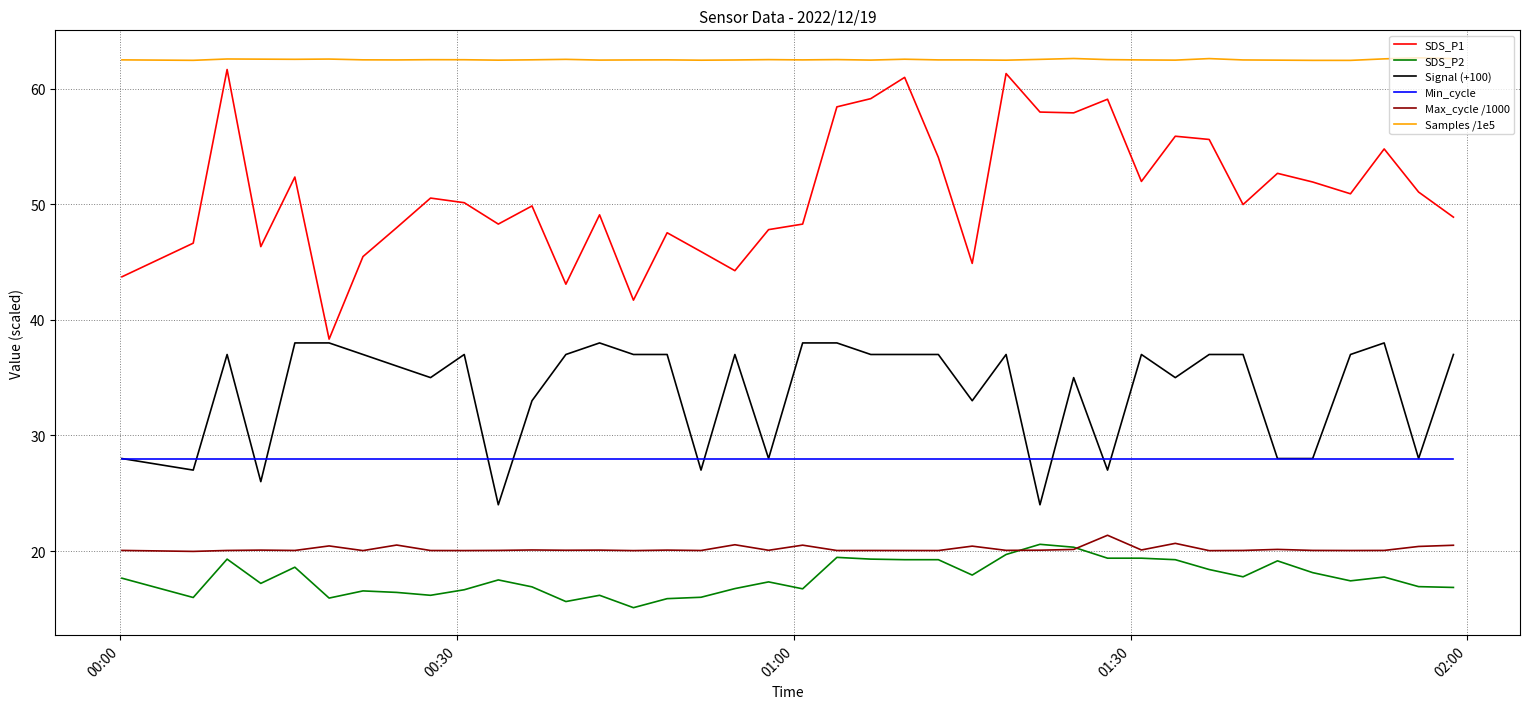

True or false: Signal (+100) and Max_cycle /1000 cross at least once.

False